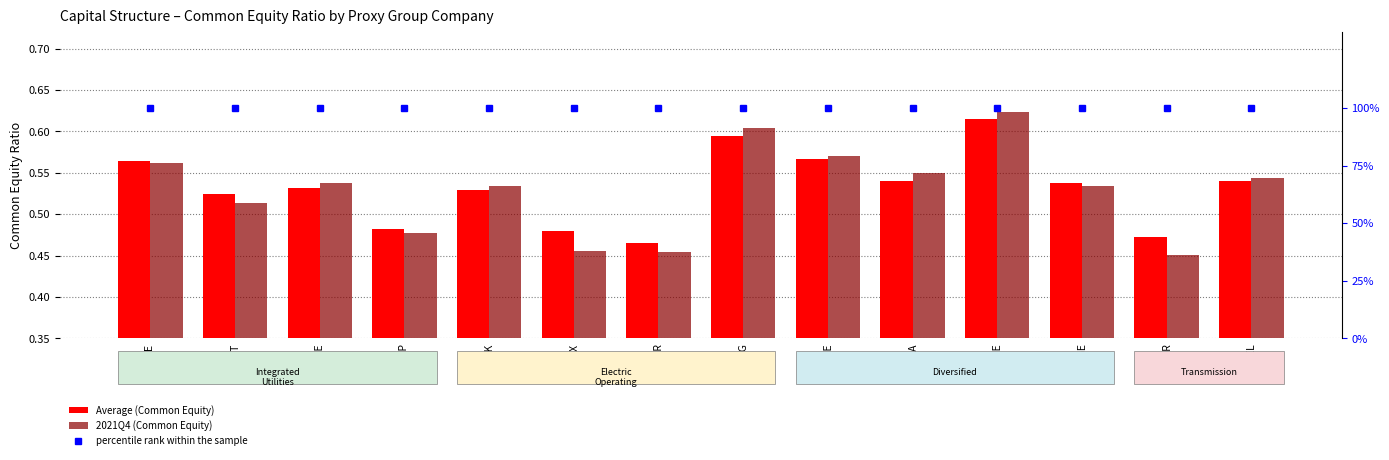

Which series has the largest total across all categories?

percentile rank within the sample